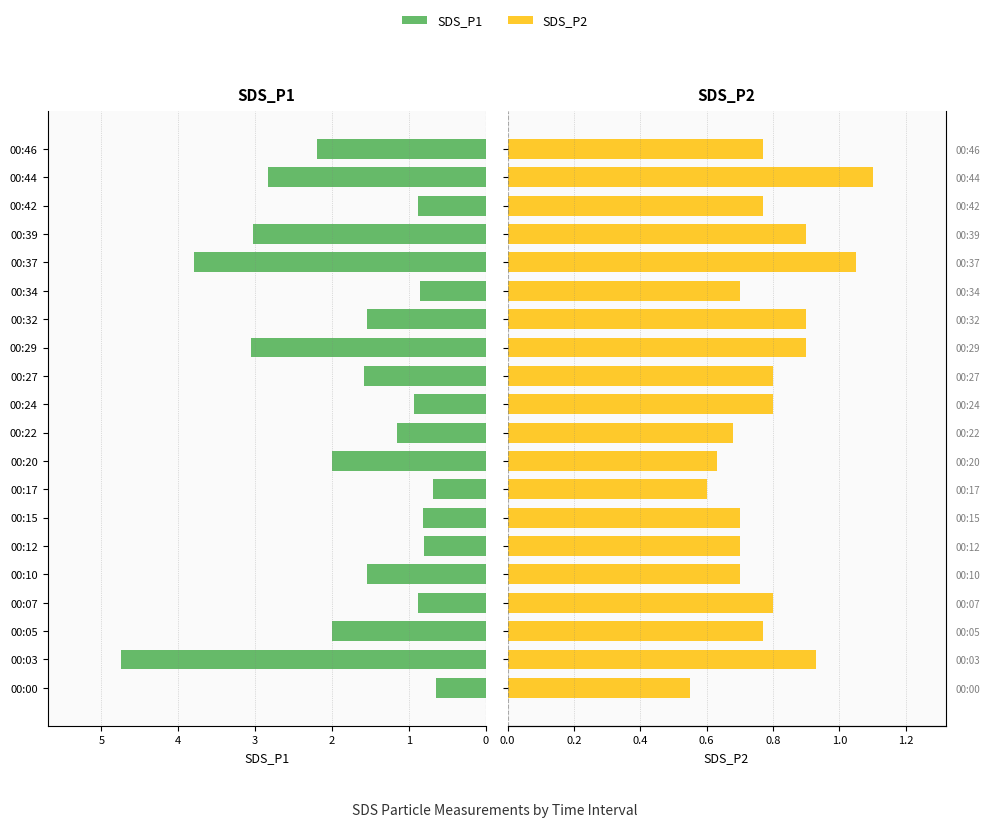

What are all the series names shown in the legend?

SDS_P1, SDS_P2